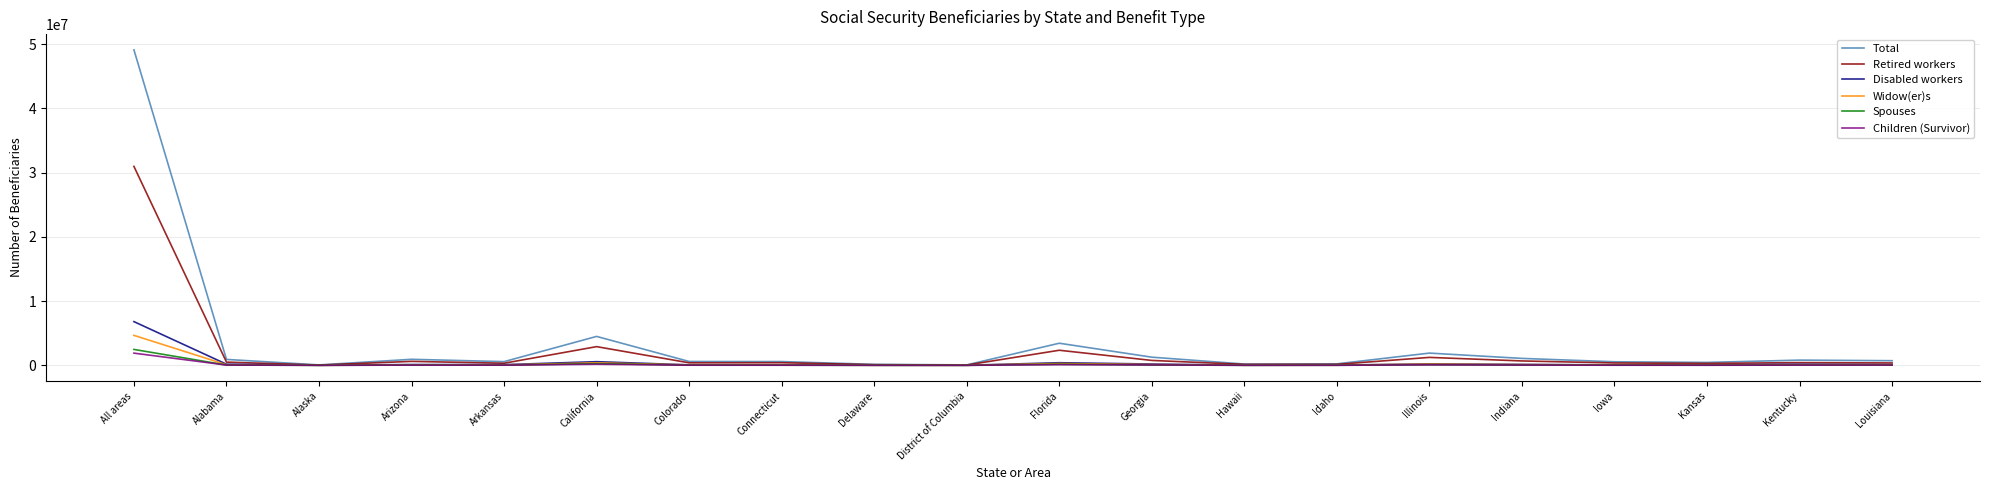

Is it true that Children (Survivor) equals 4684 at Alaska?

True